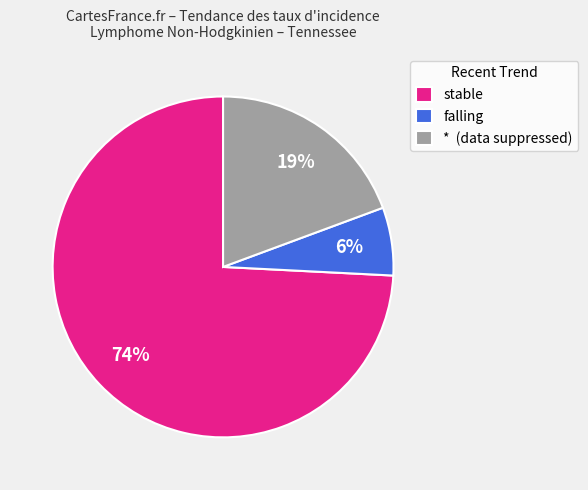

Combined, do stable and falling account for over 50%?

Yes